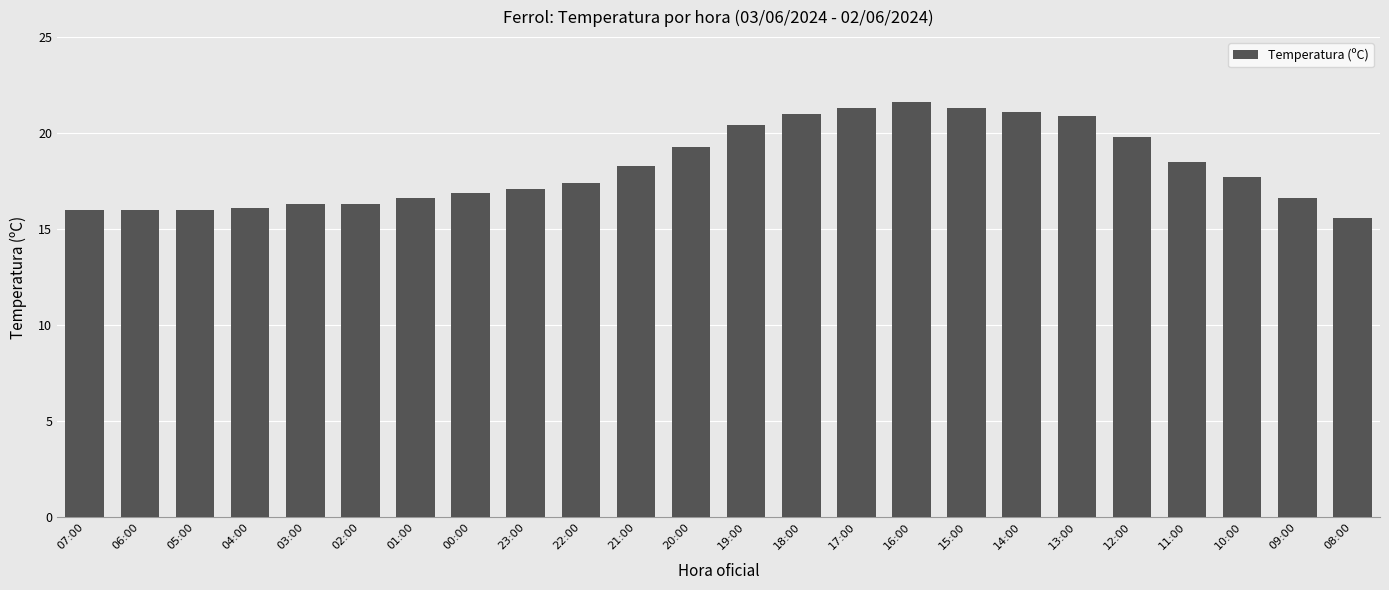

Is it true that the value at 20:00 is 19.3?

True